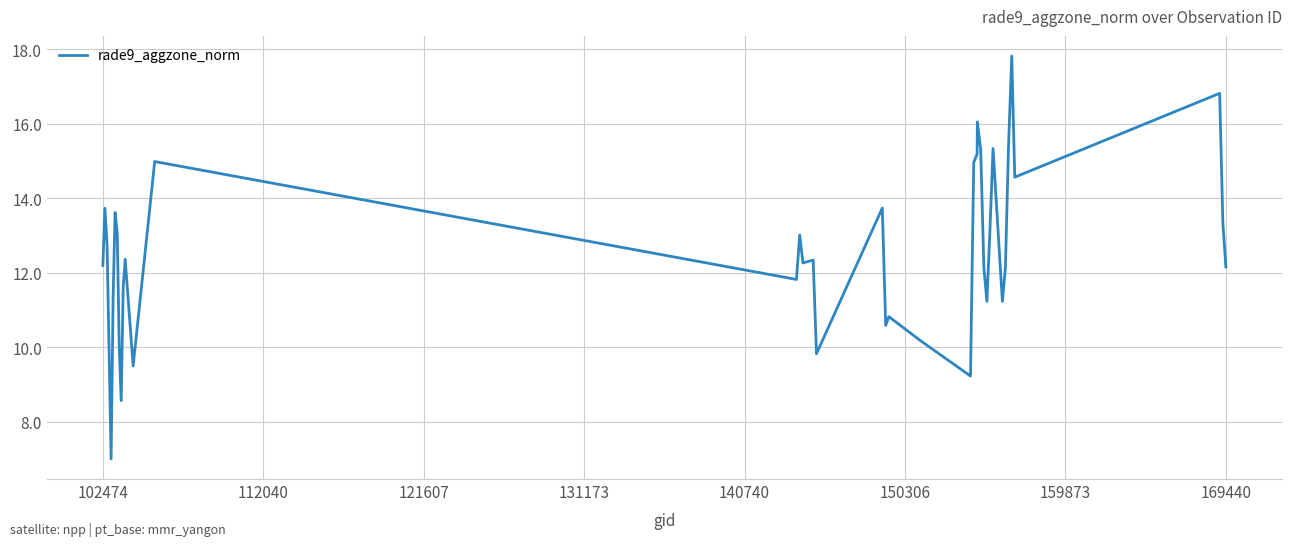

What is the difference between the maximum and second lowest values?

9.3